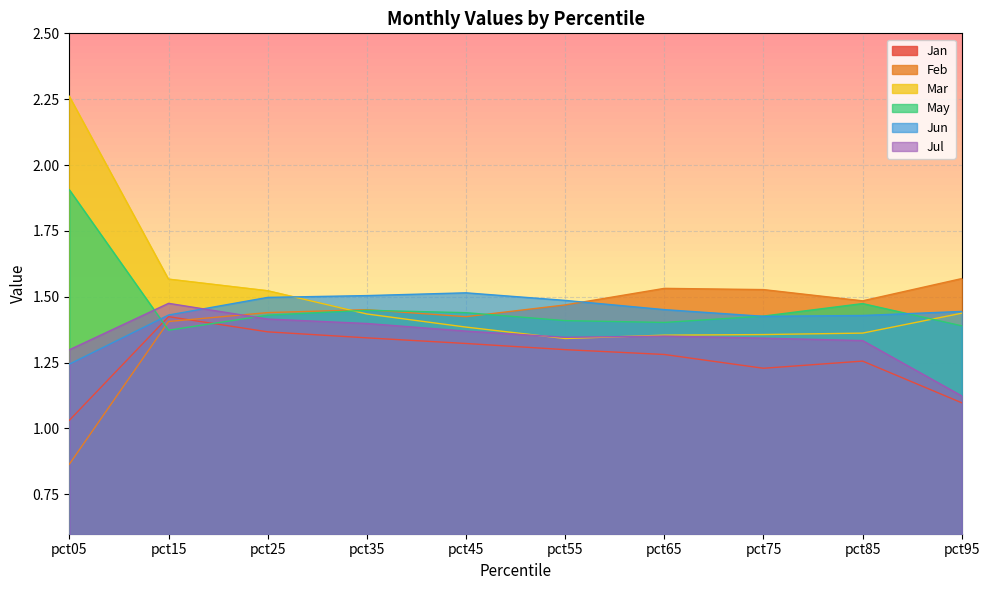

At which category does Jul reach its first local peak?

pct15